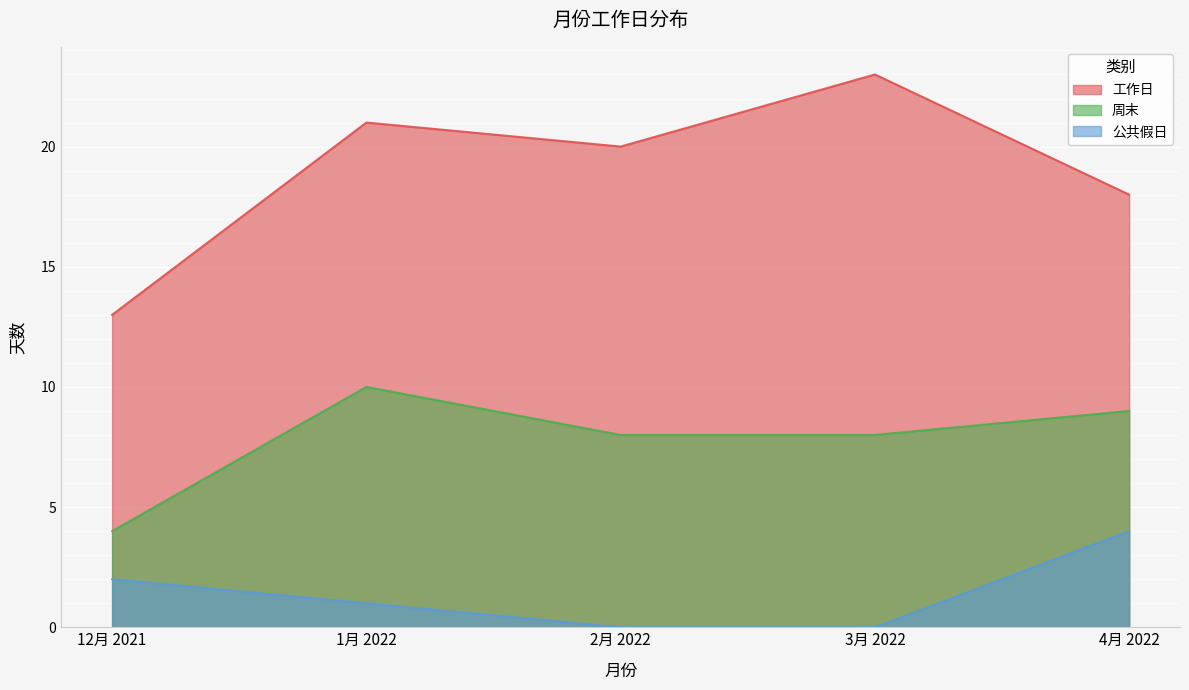

Reading left to right, extract all data points from this chart.

工作日: 13	21	20	23	18
周末: 4	10	8	8	9
公共假日: 2	1	0	0	4